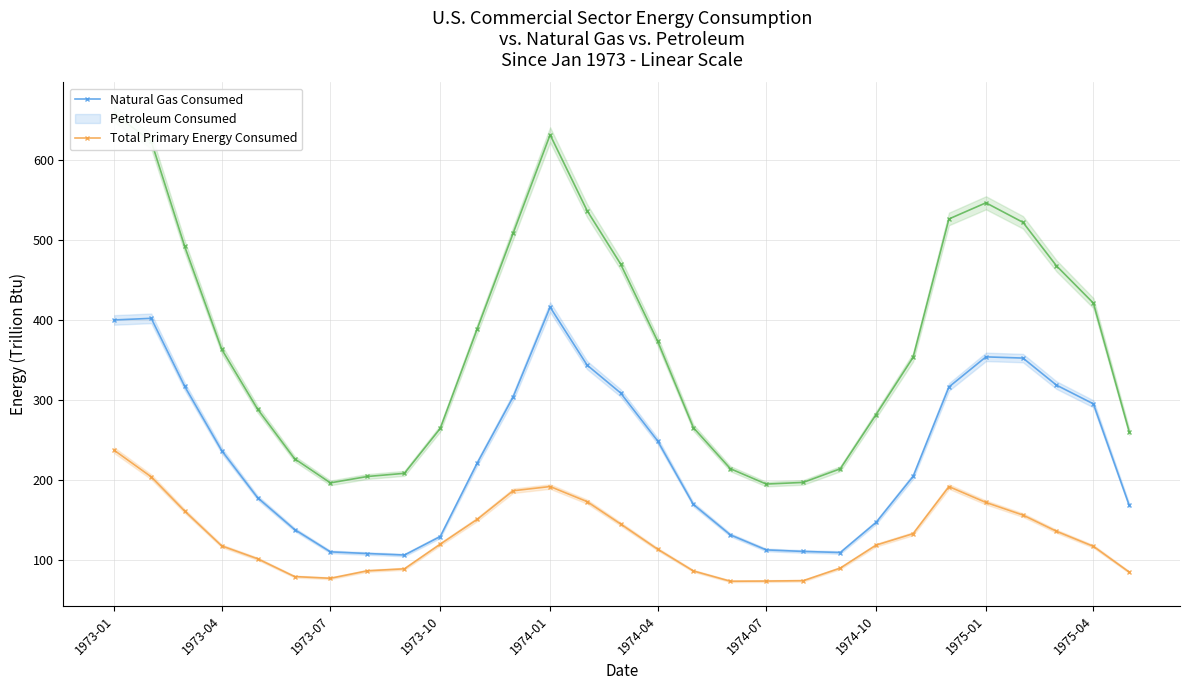

How many distinct data groups are displayed?

3